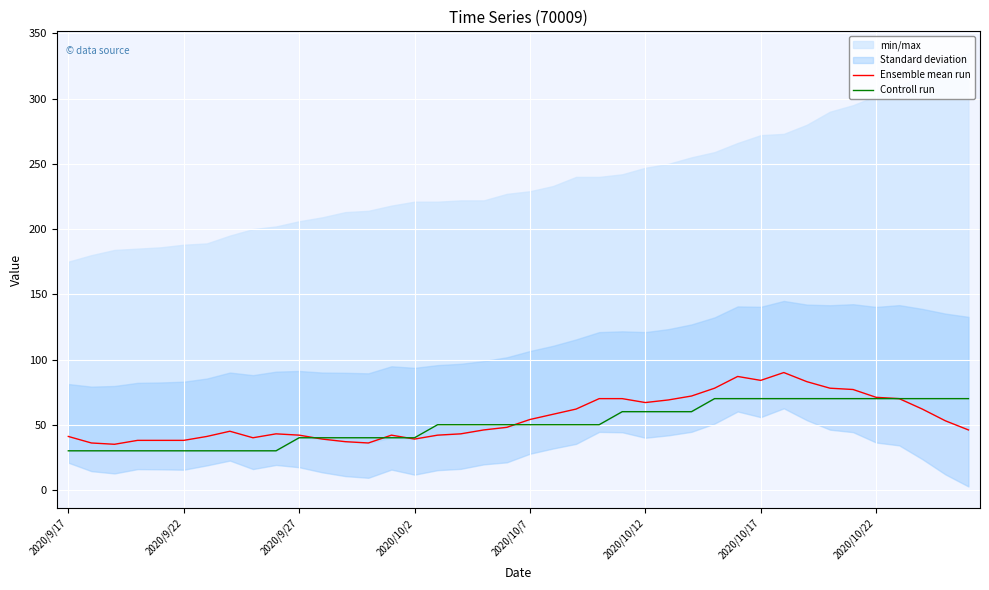

Which series has the largest total across all categories?

Ensemble mean run